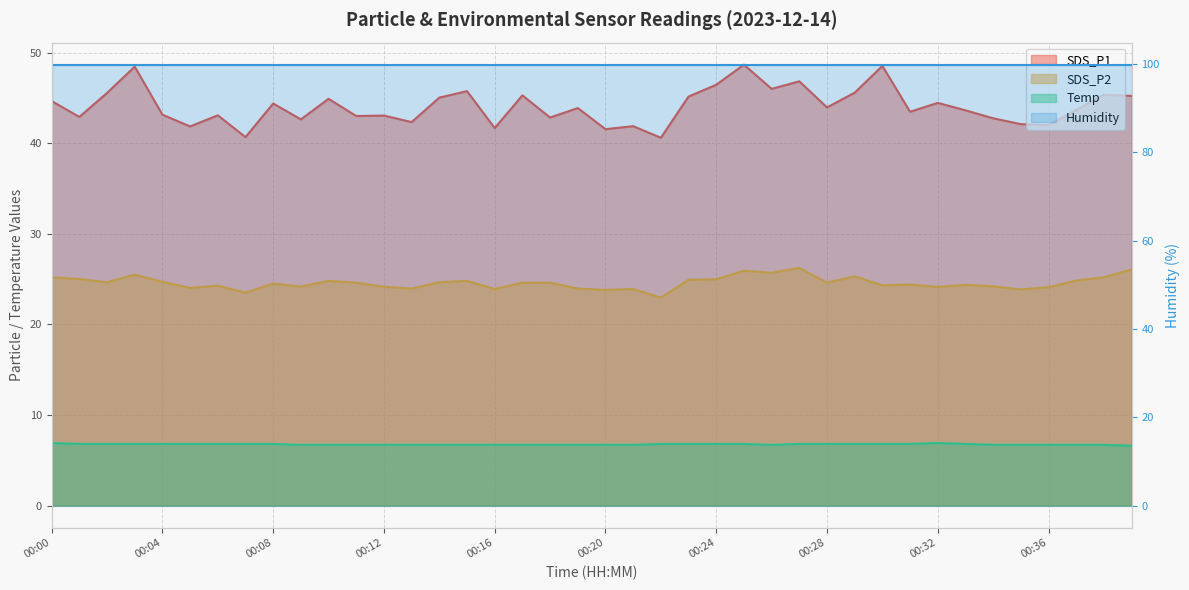

The value of Temp at 00:06 is 6.8. True or false?

True